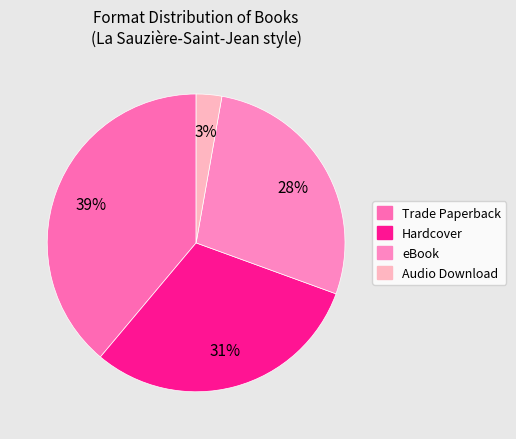

How many slices are in this pie chart?

4